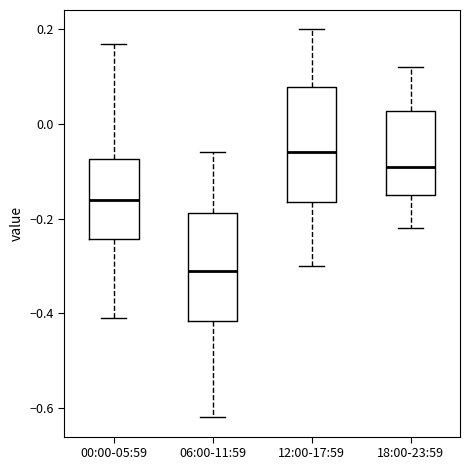

Reading left to right, transcribe this box plot: for each box, give where its median line is, the range the box spans, and where its two whiskers end, as read against the y-axis. The values are not printed on the chart, so give them approximately, as read against the axis.

00:00-05:59: median -0.16, box -0.24 to -0.08, whiskers -0.40 to 0.18
06:00-11:59: median -0.30, box -0.42 to -0.18, whiskers -0.62 to -0.06
12:00-17:59: median -0.06, box -0.16 to 0.08, whiskers -0.30 to 0.20
18:00-23:59: median -0.08, box -0.14 to 0.02, whiskers -0.22 to 0.12